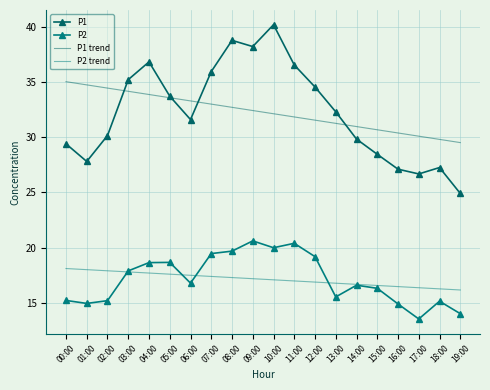

What value does the P2 series have at 06:00?

16.8